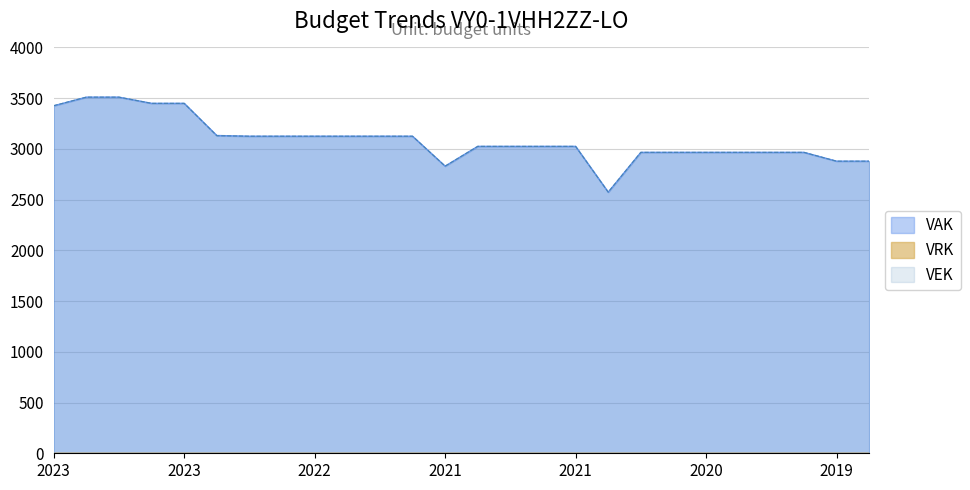

Does the chart display data point markers on the line(s)?

No